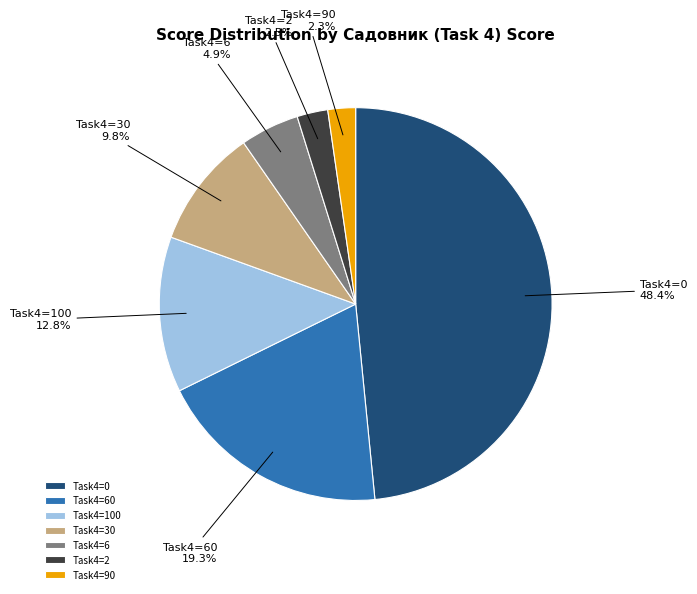

Does any single category account for the majority?

No